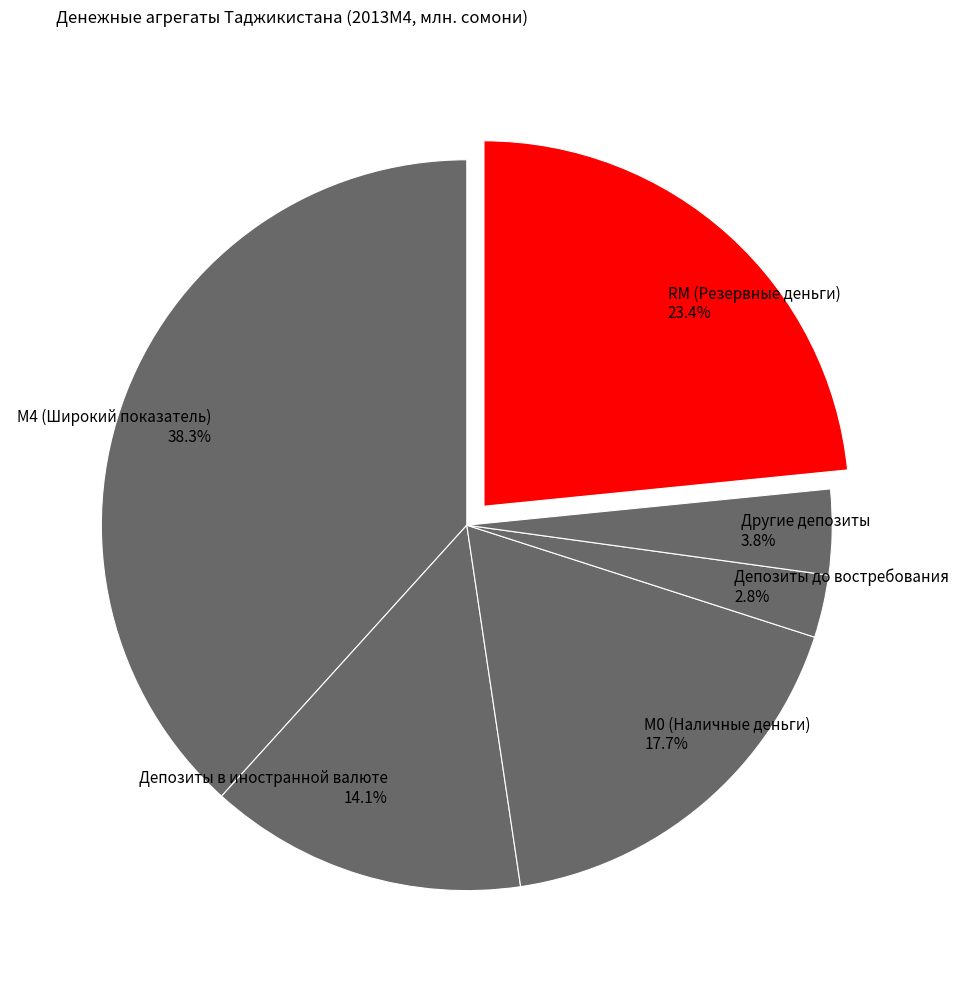

The Депозиты до востребования slice represents 3% of the pie. True or false?

True